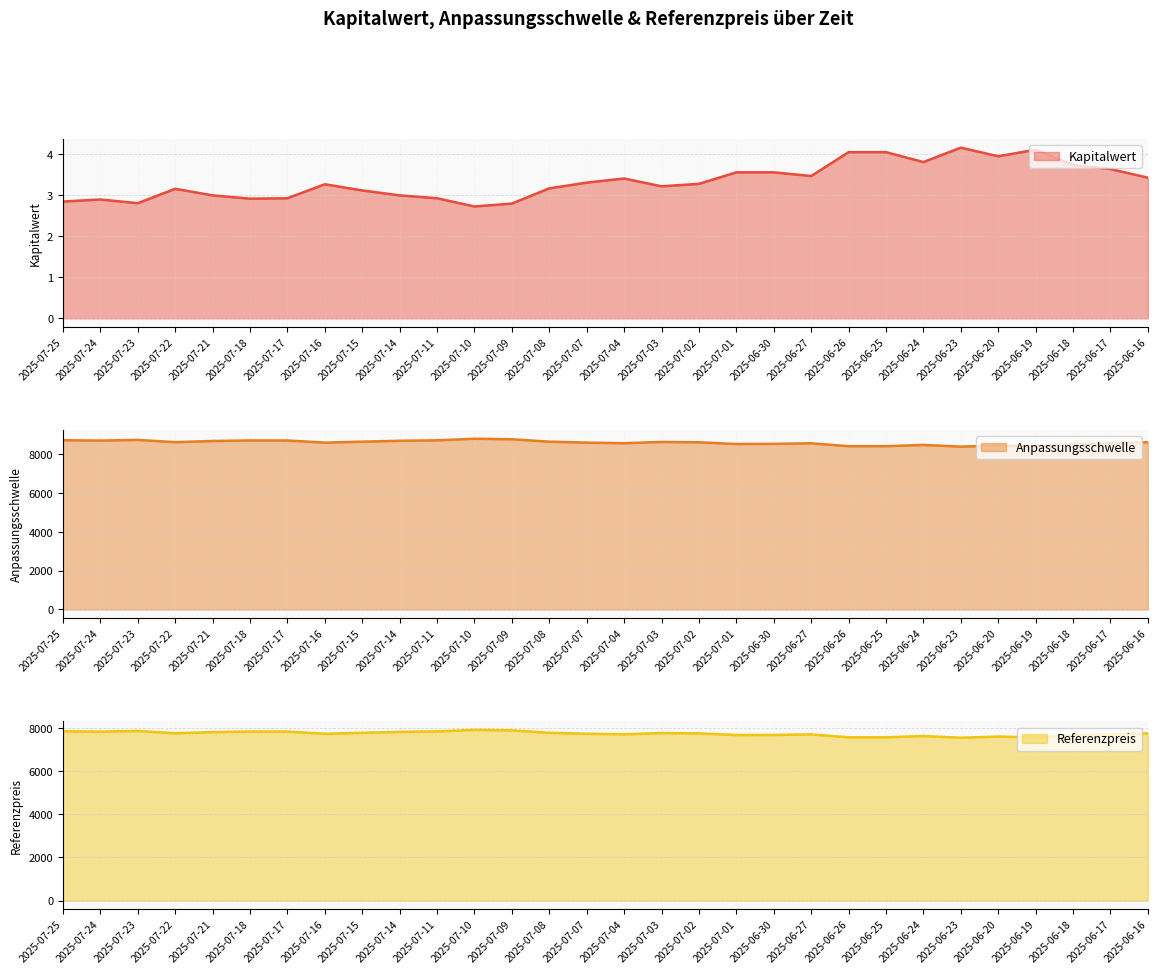

Reading left to right, list all the values displayed in this chart.

Kapitalwert: 2025-07-25=2.8	2025-07-24=2.9	2025-07-23=2.8	2025-07-22=3.1	2025-07-21=3.0	2025-07-18=2.9	2025-07-17=2.9	2025-07-16=3.3	2025-07-15=3.1	2025-07-14=3.0	2025-07-11=2.9	2025-07-10=2.7	2025-07-09=2.8	2025-07-08=3.2	2025-07-07=3.3	2025-07-04=3.4	2025-07-03=3.2	2025-07-02=3.3	2025-07-01=3.5	2025-06-30=3.5	2025-06-27=3.5	2025-06-26=4.0	2025-06-25=4.0	2025-06-24=3.8	2025-06-23=4.2	2025-06-20=3.9	2025-06-19=4.1	2025-06-18=3.7	2025-06-17=3.6	2025-06-16=3.4
Anpassungsschwelle: 2025-07-25=8696.4	2025-07-24=8678.3	2025-07-23=8711.9	2025-07-22=8594.2	2025-07-21=8656.0	2025-07-18=8683.2	2025-07-17=8682.4	2025-07-16=8571.5	2025-07-15=8620.5	2025-07-14=8667.1	2025-07-11=8690.5	2025-07-10=8771.5	2025-07-09=8745.1	2025-07-08=8621.0	2025-07-07=8573.1	2025-07-04=8542.9	2025-07-03=8607.5	2025-07-02=8589.6	2025-07-01=8500.5	2025-06-30=8509.2	2025-06-27=8537.6	2025-06-26=8388.6	2025-06-25=8389.6	2025-06-24=8453.7	2025-06-23=8366.5	2025-06-20=8424.5	2025-06-19=8375.8	2025-06-18=8498.3	2025-06-17=8528.9	2025-06-16=8593.9
Referenzpreis: 2025-07-25=7834.6	2025-07-24=7818.3	2025-07-23=7850.4	2025-07-22=7744.4	2025-07-21=7798.2	2025-07-18=7822.7	2025-07-17=7822.0	2025-07-16=7722.1	2025-07-15=7766.2	2025-07-14=7808.2	2025-07-11=7829.3	2025-07-10=7902.2	2025-07-09=7878.5	2025-07-08=7766.7	2025-07-07=7723.5	2025-07-04=7696.3	2025-07-03=7754.6	2025-07-02=7738.4	2025-07-01=7662.6	2025-06-30=7665.9	2025-06-27=7691.6	2025-06-26=7557.3	2025-06-25=7558.2	2025-06-24=7616.0	2025-06-23=7537.6	2025-06-20=7589.7	2025-06-19=7553.4	2025-06-18=7656.1	2025-06-17=7683.7	2025-06-16=7742.2